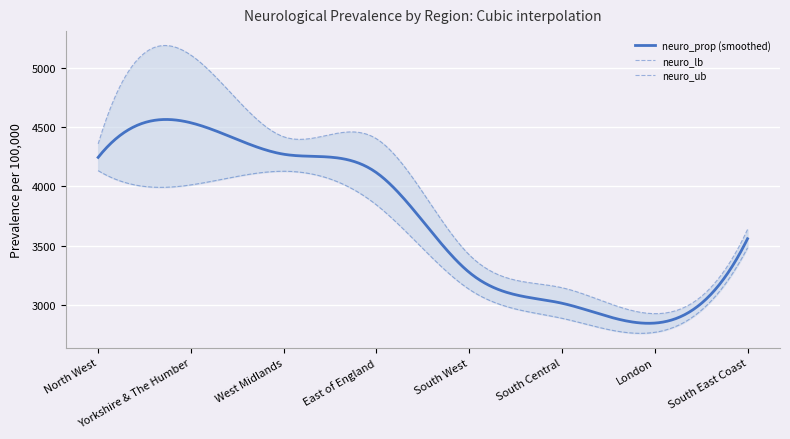

What is the smallest value displayed?

2770.7